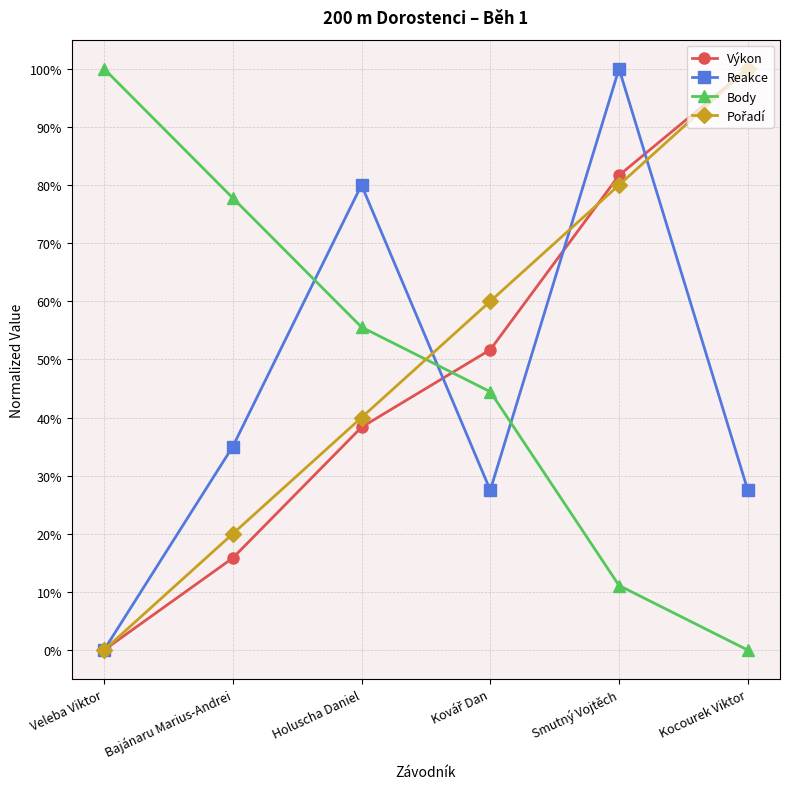

How many intersections are there between Pořadí and Výkon?

1